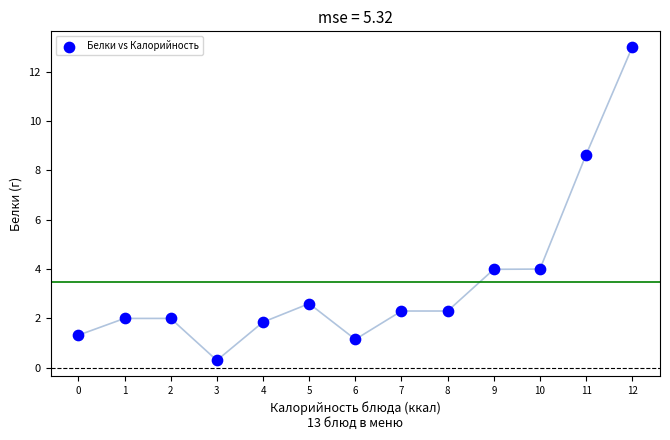

What is the range of Y values (max minus min)?

12.7